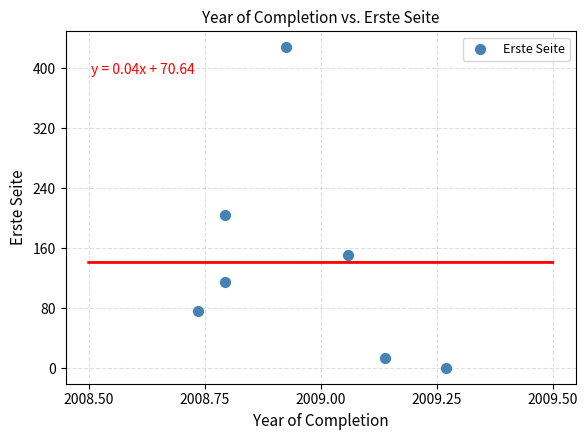

What Y value in the scatter plot is closest to 214?

204